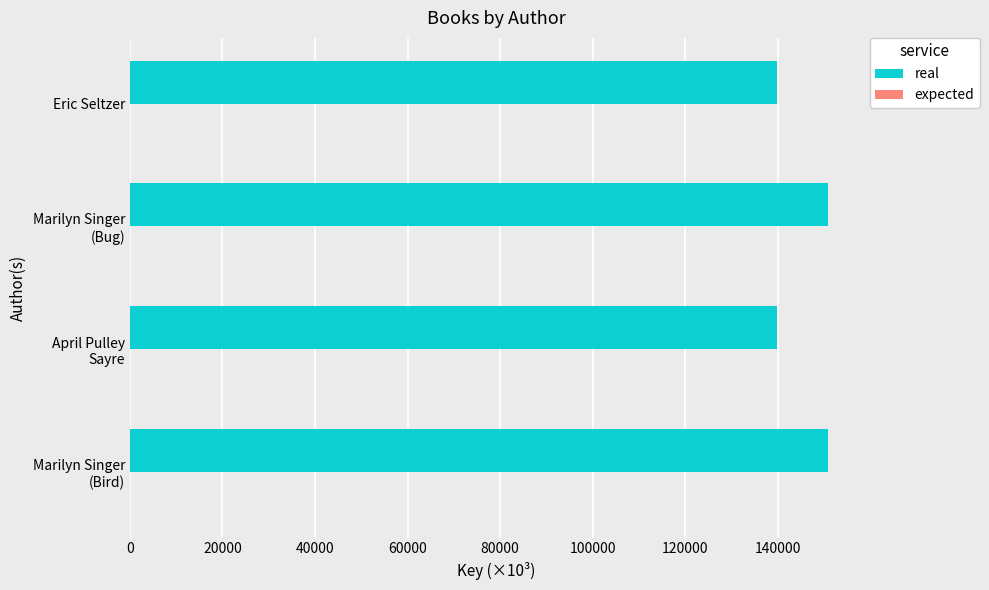

The real series shows 187584.9 at Eric Seltzer. True or false?

False